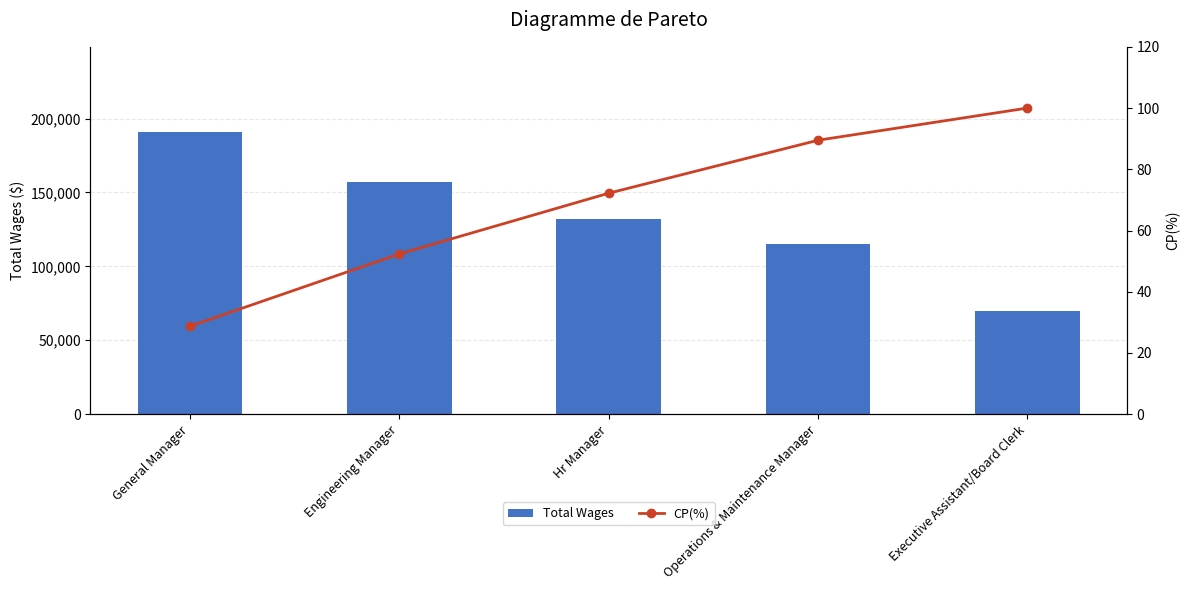

What is the smallest value displayed?

28.7